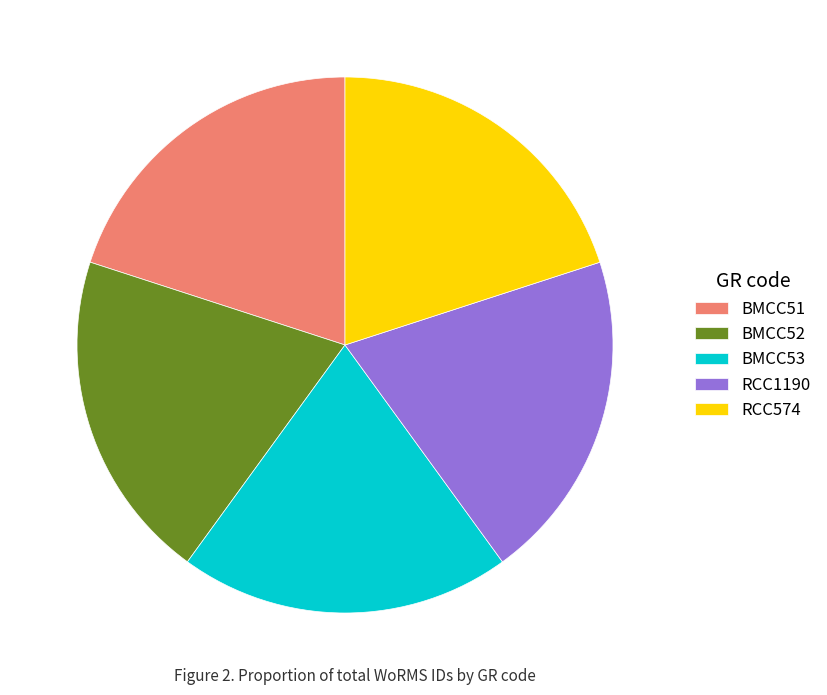

Is there any slice that represents more than half of the pie?

No